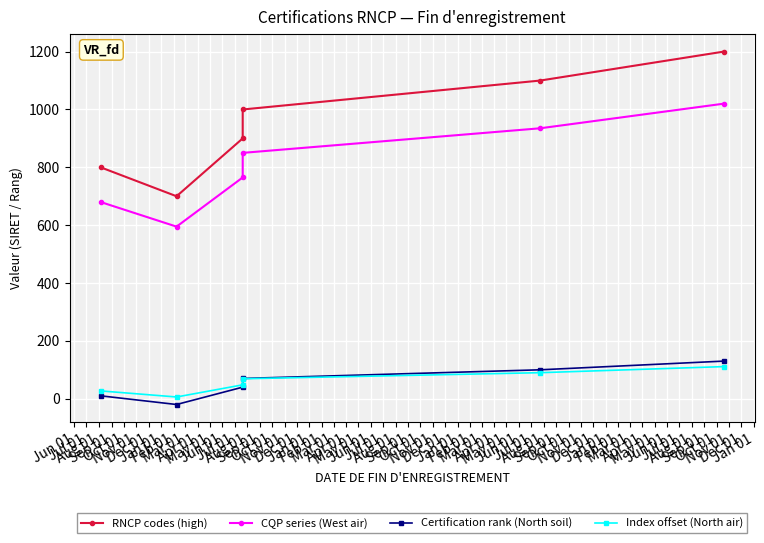

What is the difference between the second highest and minimum values in the Certification rank (North soil) series?

120